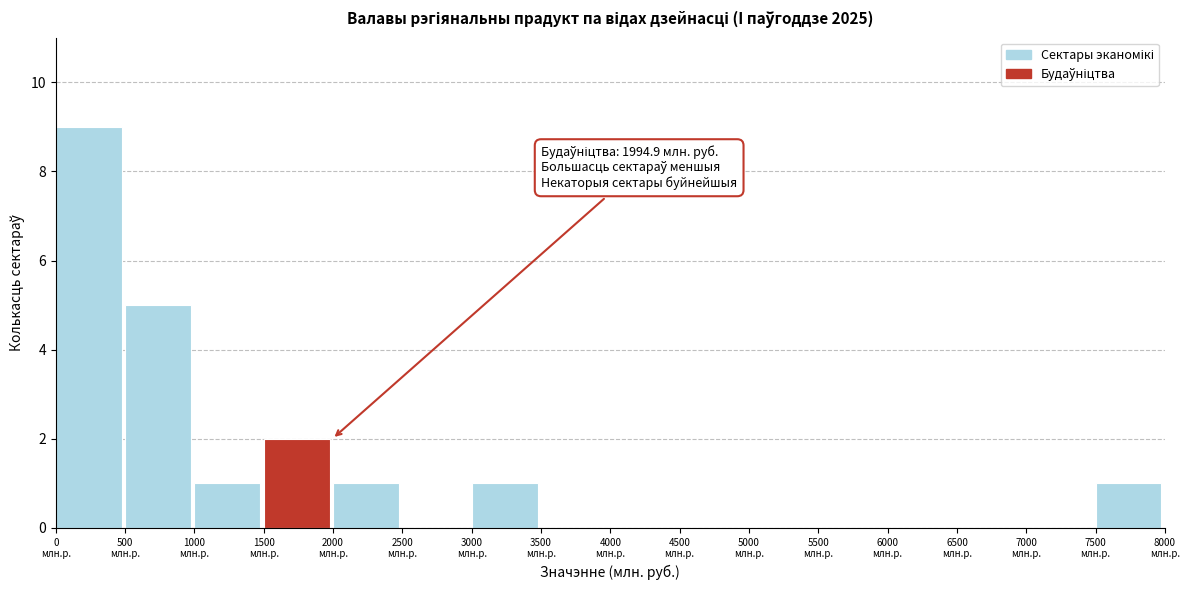

Which range on the x-axis has the tallest bar?

0 to 500